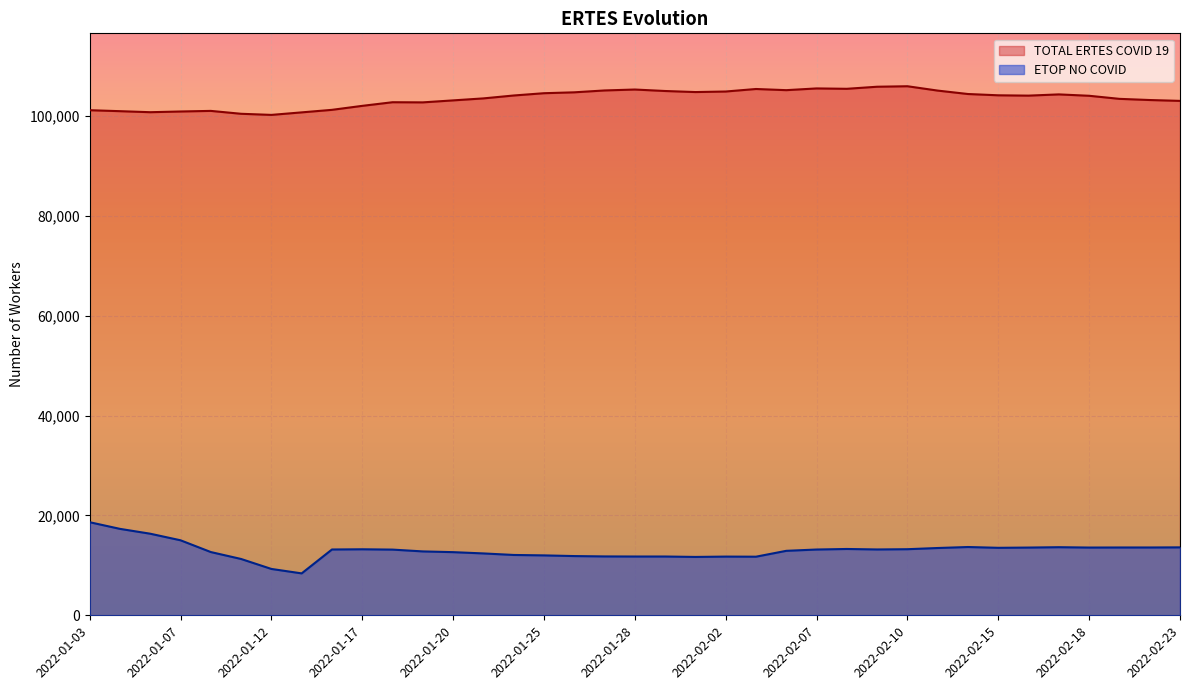

True or false: ETOP NO COVID has more than 1 points higher than both neighbors.

True